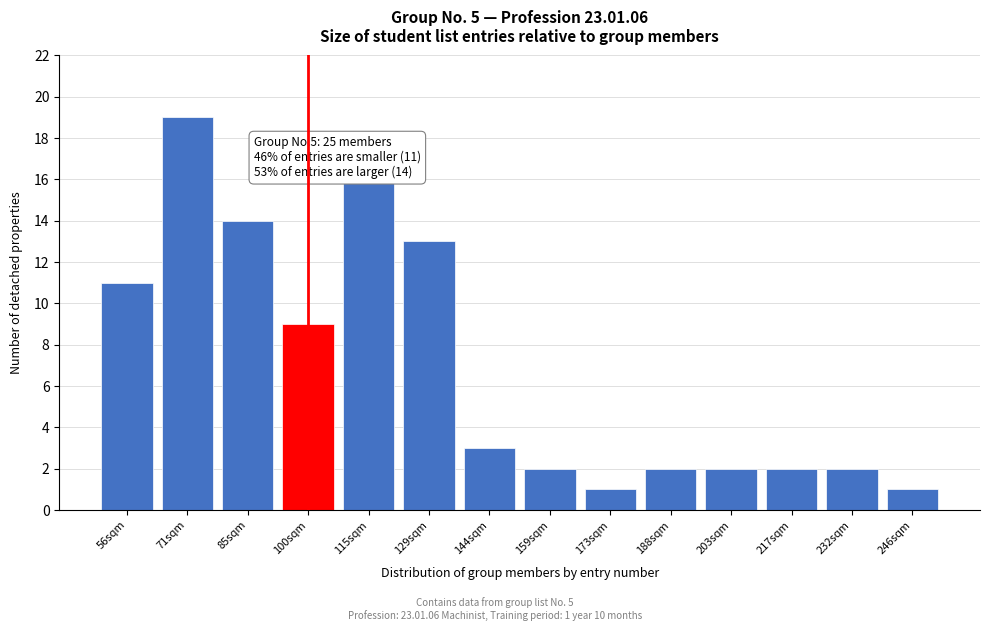

Reading left to right, transcribe all the data shown in this chart.

56sqm=11	71sqm=19	85sqm=14	100sqm=9	115sqm=16	129sqm=13	144sqm=3	159sqm=2	173sqm=1	188sqm=2	203sqm=2	217sqm=2	232sqm=2	246sqm=1